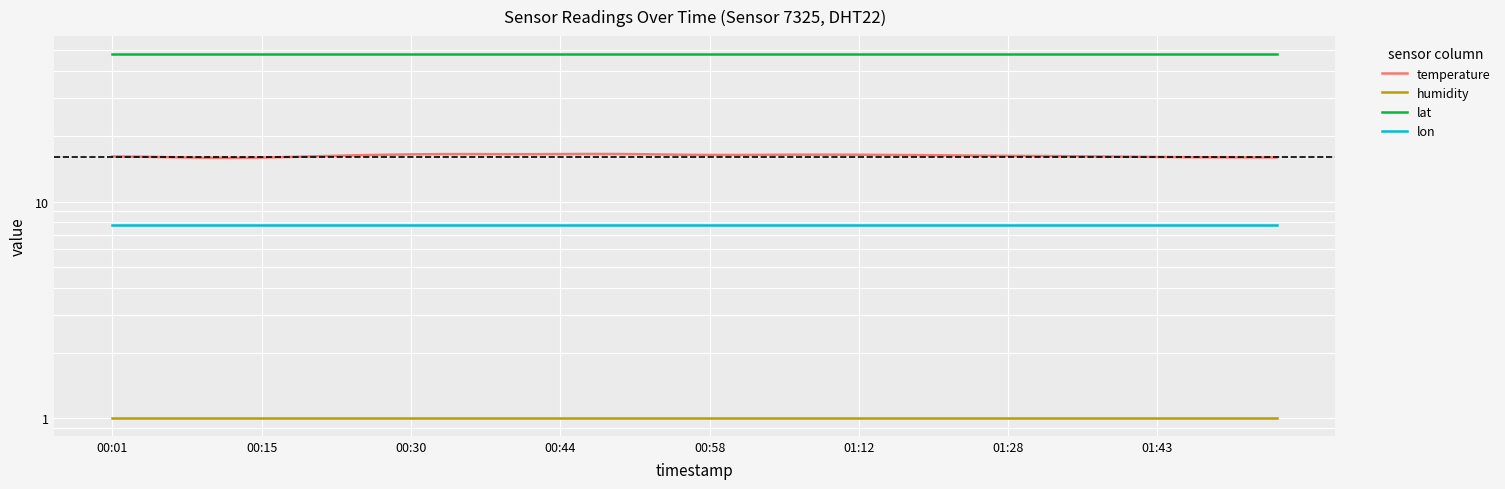

What is the spread (max minus min) of values at 38?

47.0